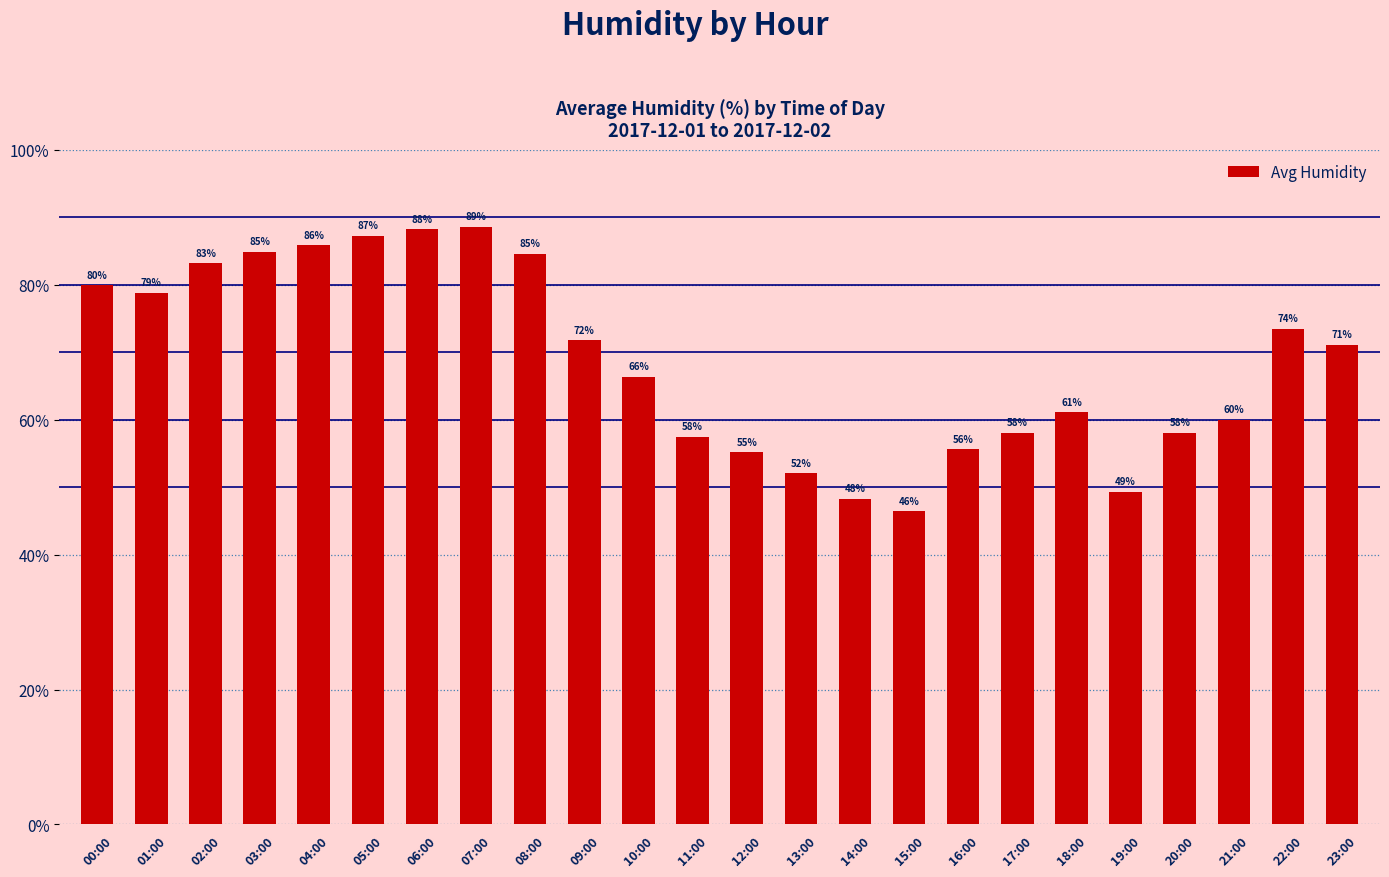

Which category has the highest value across all series?

07:00